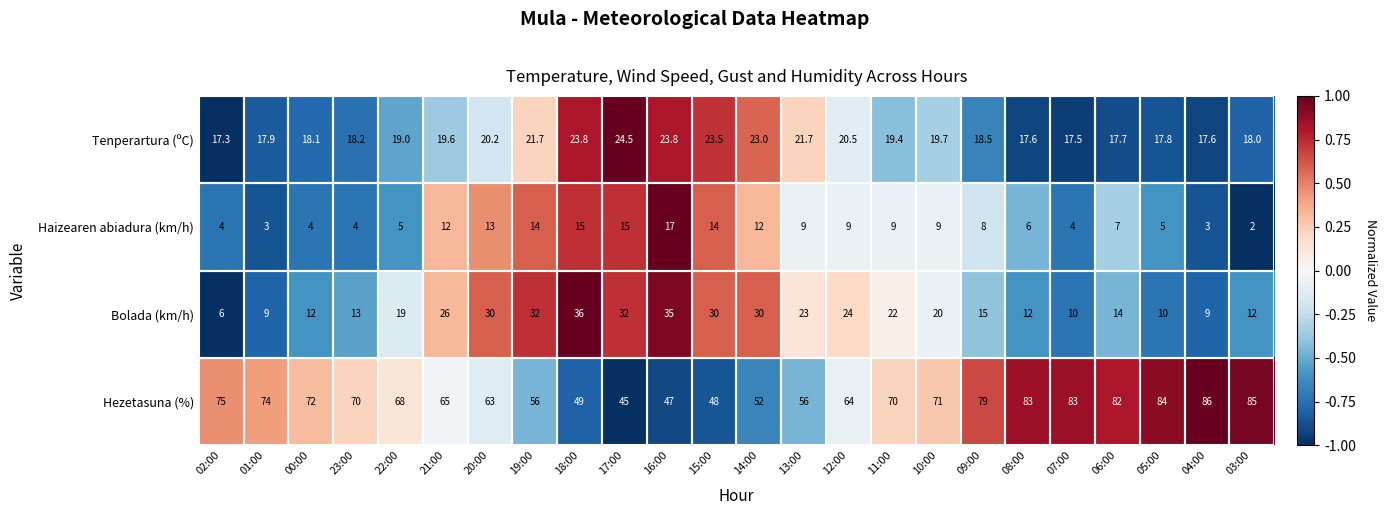

List the series in order of their peak value, lowest first.

Haizearen abiadura (km/h), Tenperartura (ºC), Bolada (km/h), Hezetasuna (%)